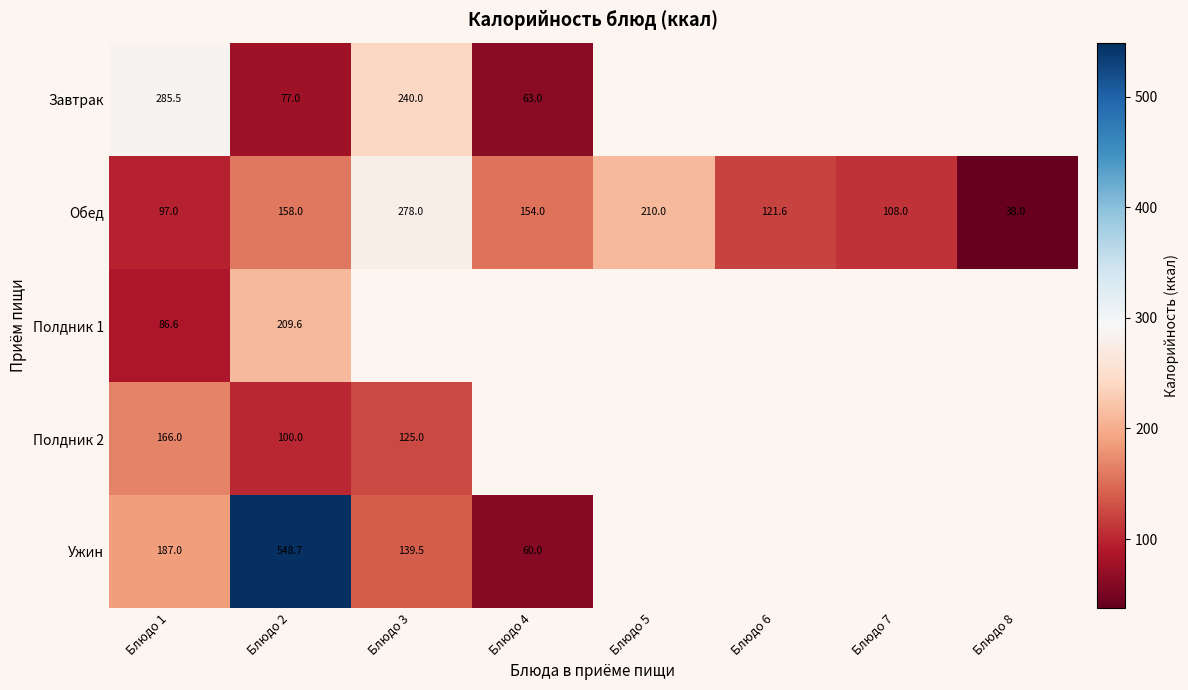

At which label does Обед reach its peak?

Блюдо 3